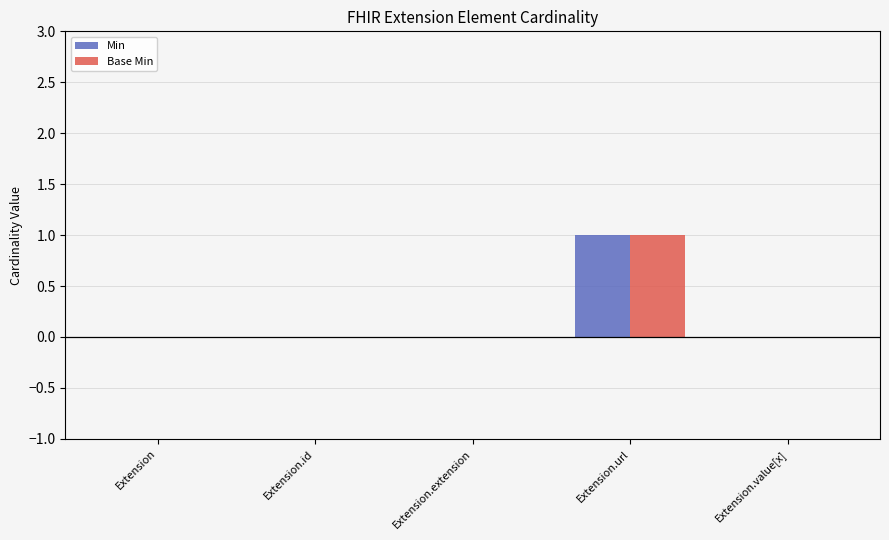

What value does the Base Min series have at Extension.url?

1